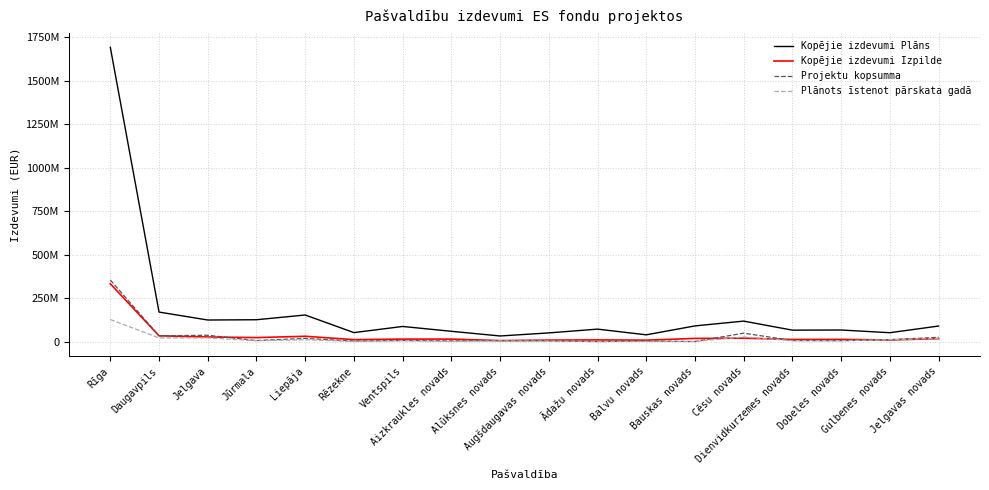

What is the sum of the Projektu kopsumma values at Dobeles novads and Balvu novads?

8561952